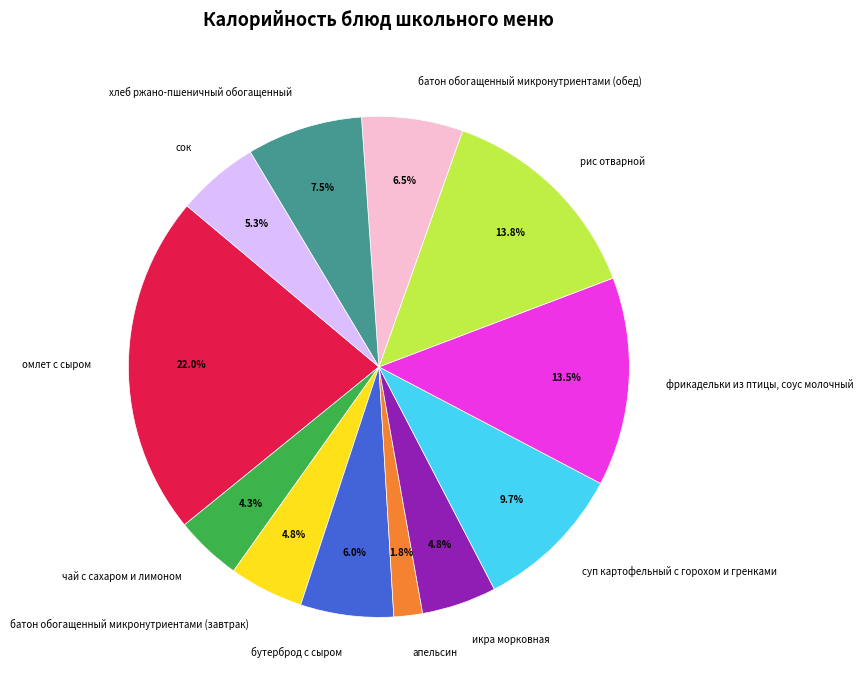

How many slices are in this pie chart?

12